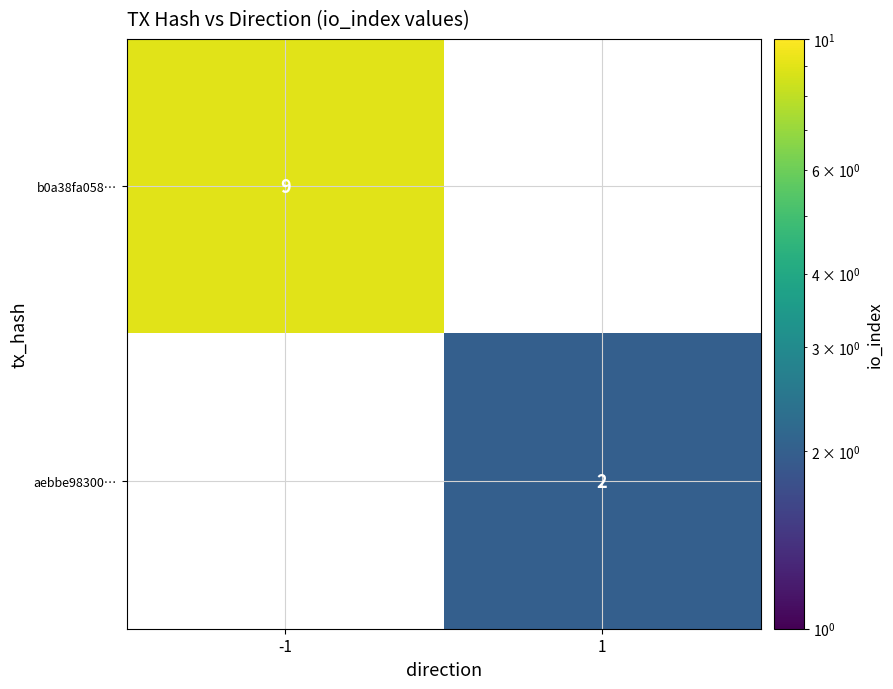

What is the greatest value displayed?

9.0